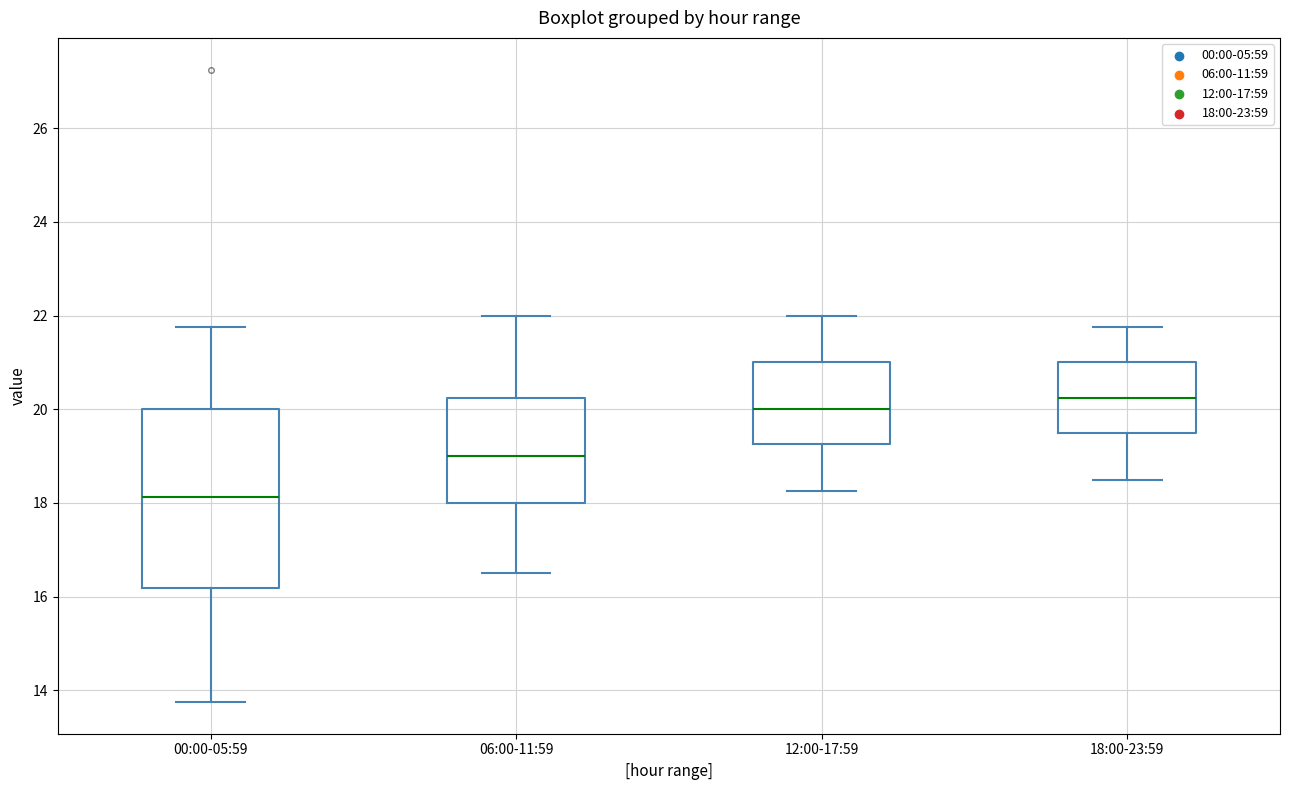

Which box is the tallest, from its lower edge to its upper edge?

00:00-05:59